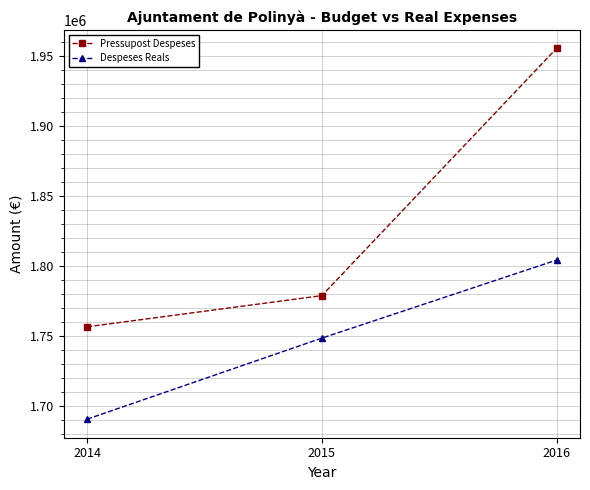

The Pressupost Despeses series shows 2686204.0 at 2016. True or false?

False